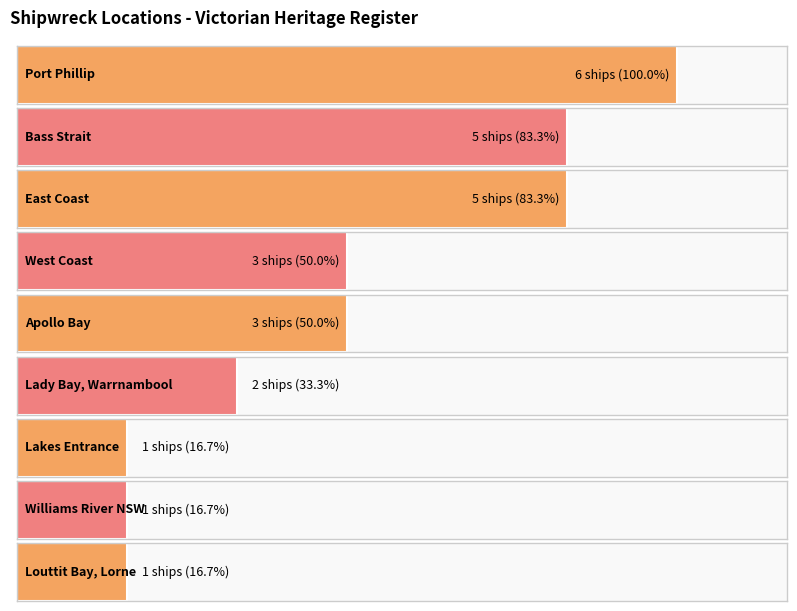

Rank the categories by value from highest to lowest.

Port Phillip, Bass Strait, East Coast, West Coast, Apollo Bay, Lady Bay, Warrnambool, Lakes Entrance, Williams River NSW, Louttit Bay, Lorne